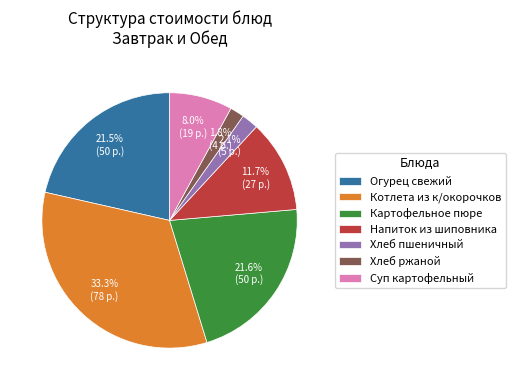

What percentage is NOT represented by Картофельное пюре?

78.4%